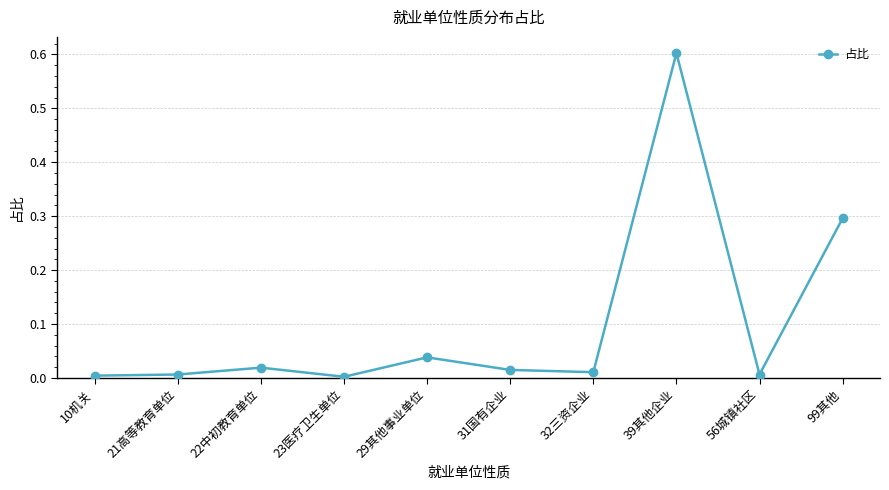

Does the chart have visible grid lines?

Yes